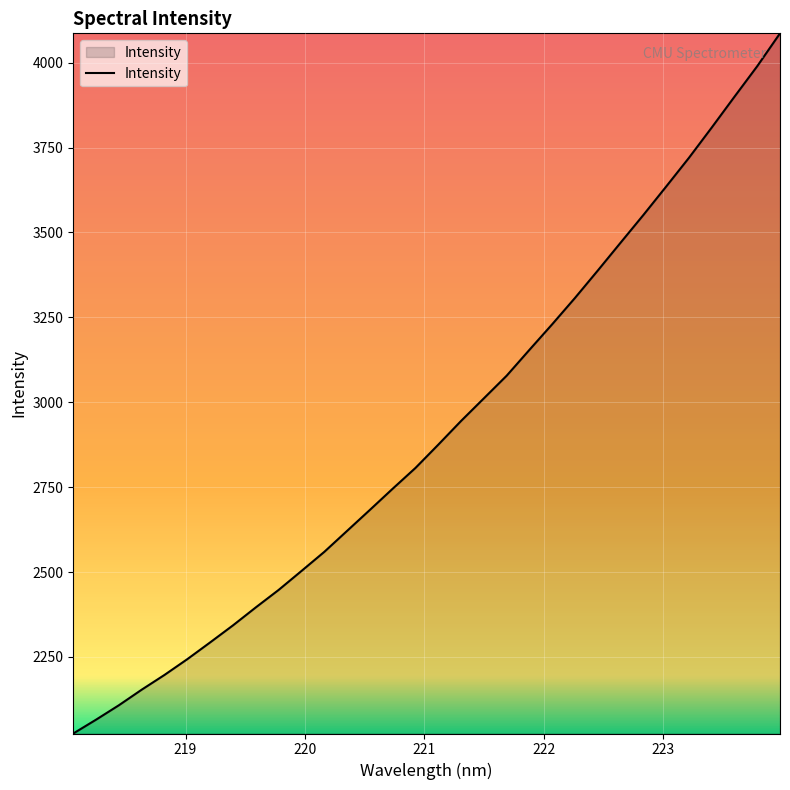

What is the minimum value shown in the chart?

2024.7